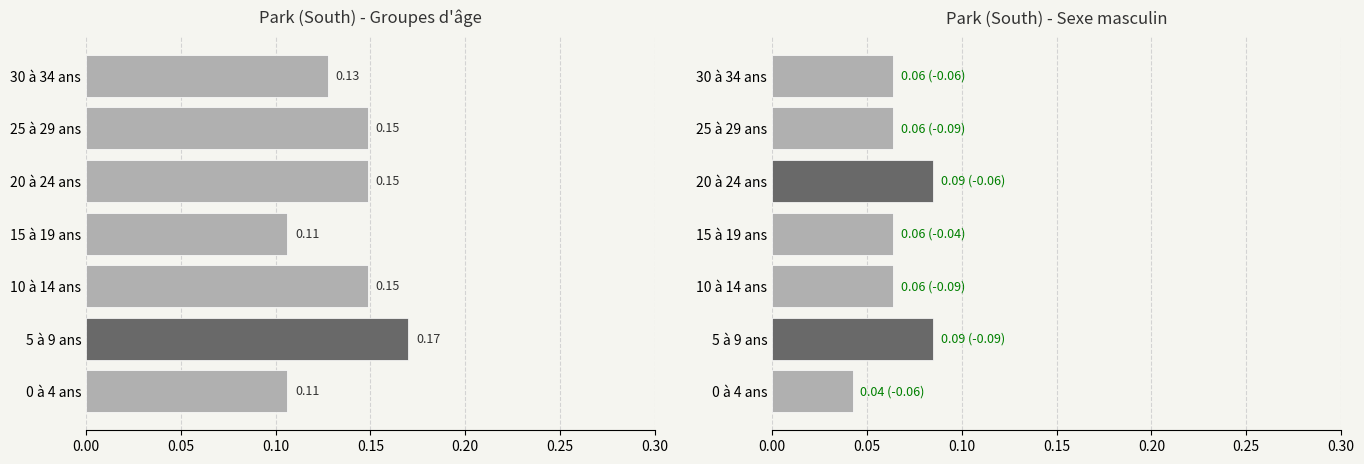

List the series in order of their peak value, lowest first.

Sexe masculin, Park (South) Total